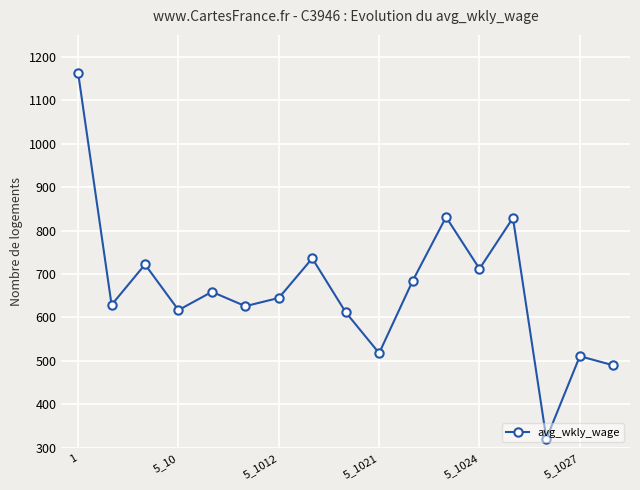

What is the greatest value displayed?

1162